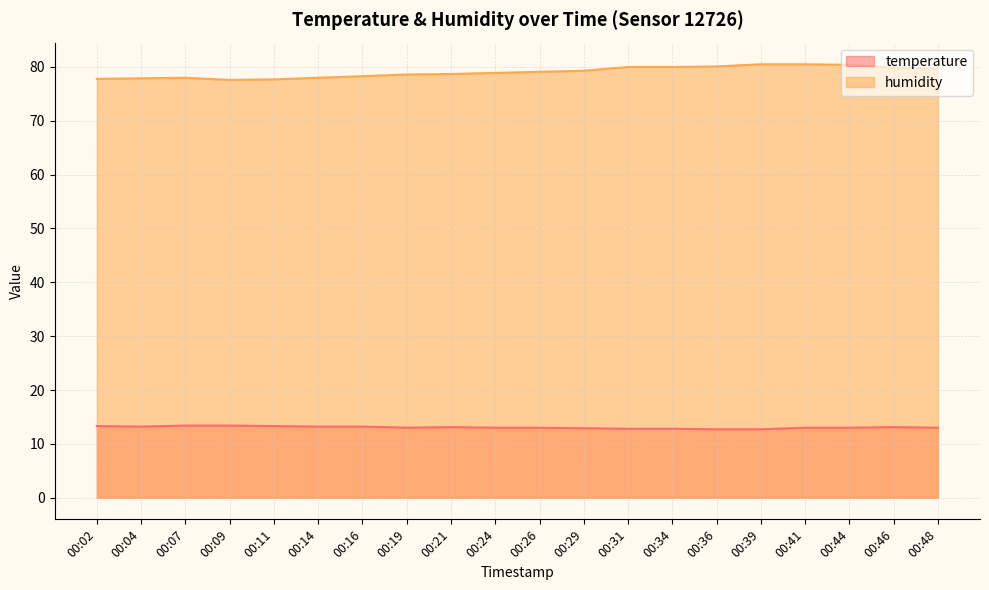

Read the humidity value at 00:19.

78.6